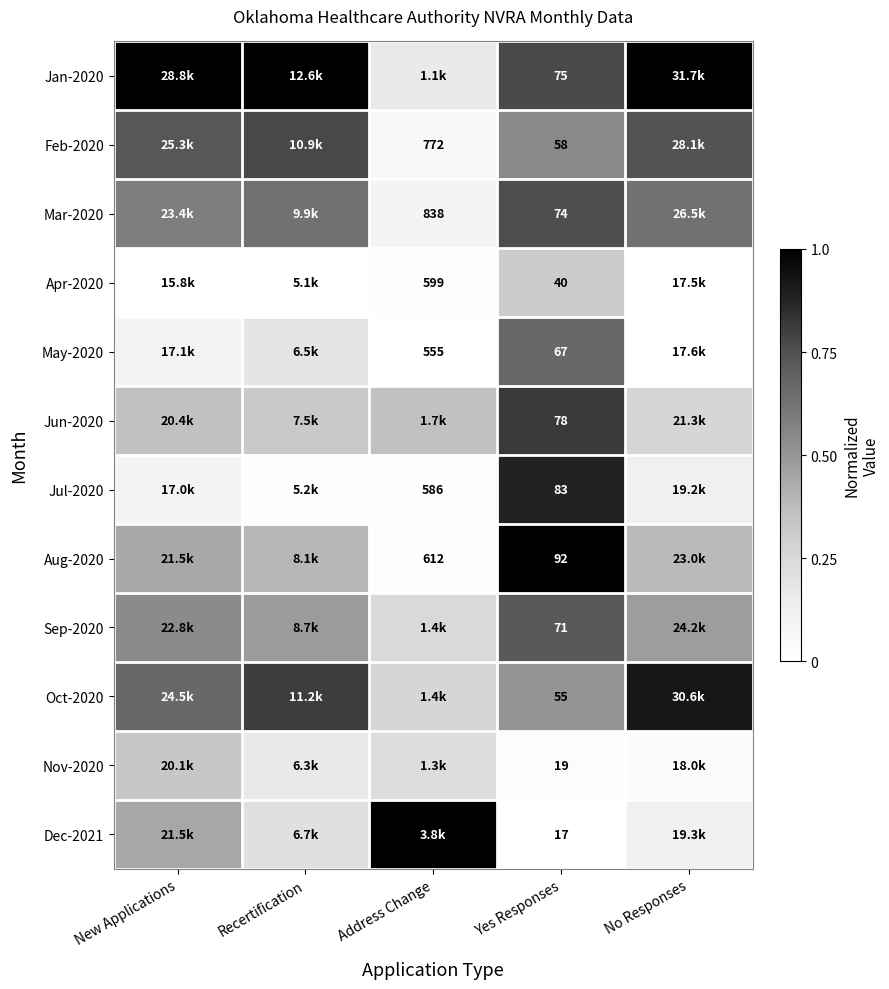

At Recertification, list the series in order from smallest to largest.

Apr-2020, Jul-2020, Nov-2020, May-2020, Dec-2021, Jun-2020, Aug-2020, Sep-2020, Mar-2020, Feb-2020, Oct-2020, Jan-2020